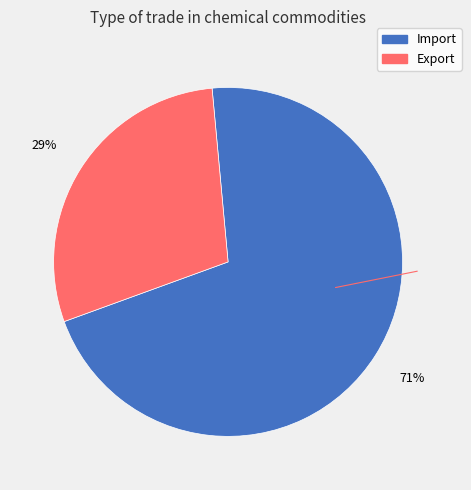

Is there a majority slice in this chart?

Yes